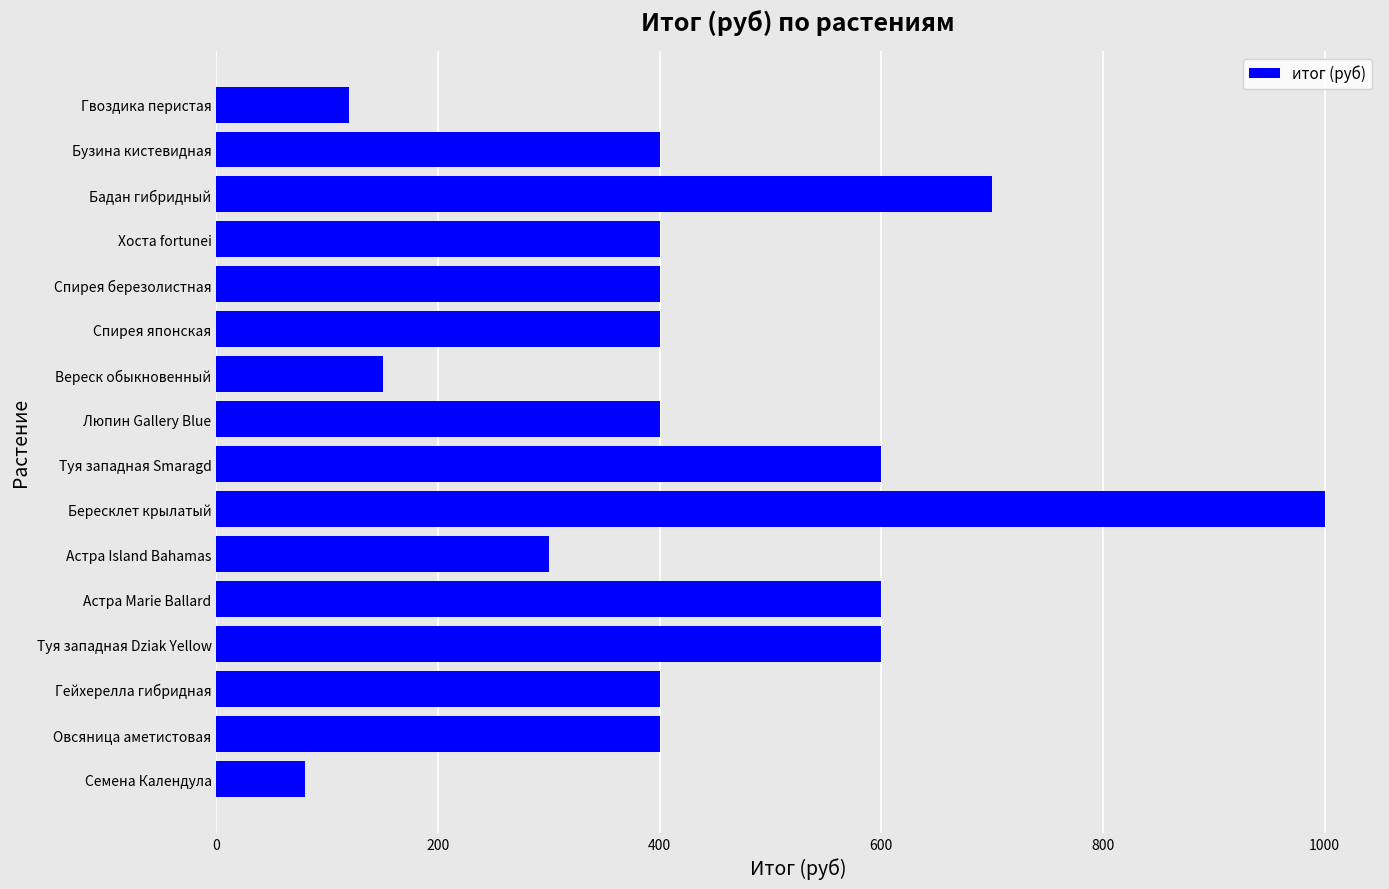

What is the smallest value displayed?

80